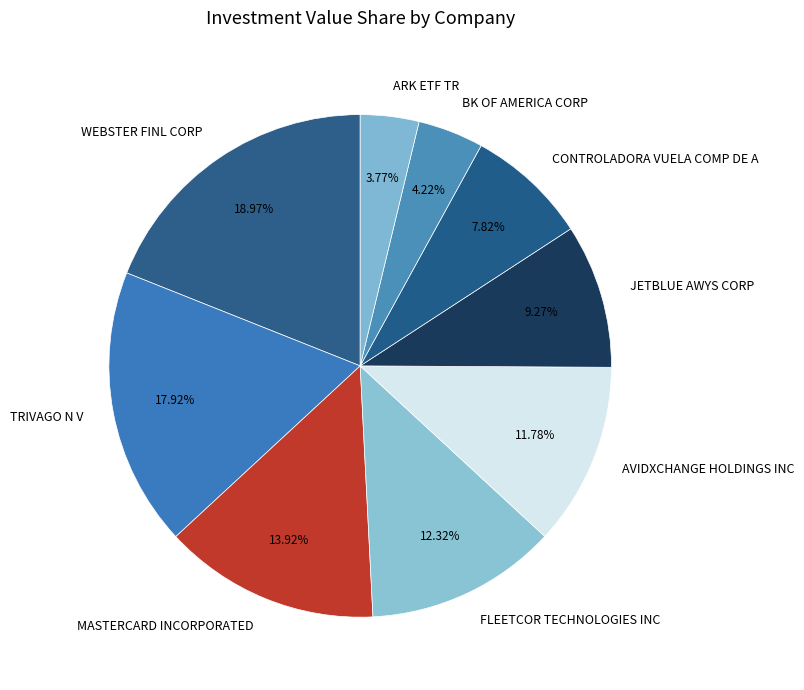

How many segments does this pie chart have?

9